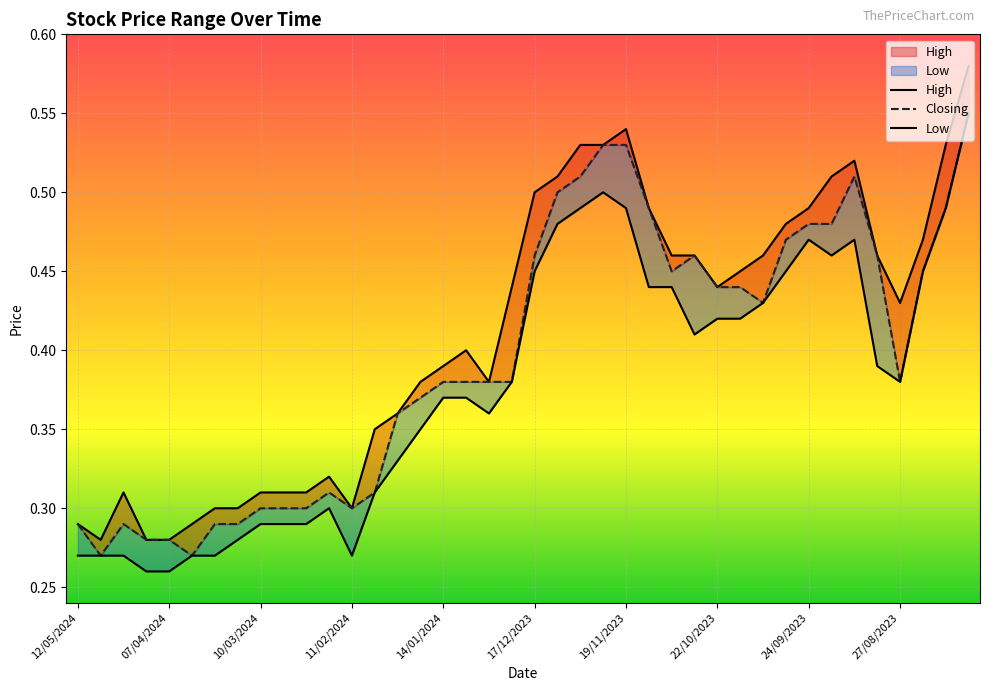

True or false: Low and High cross at least once.

False